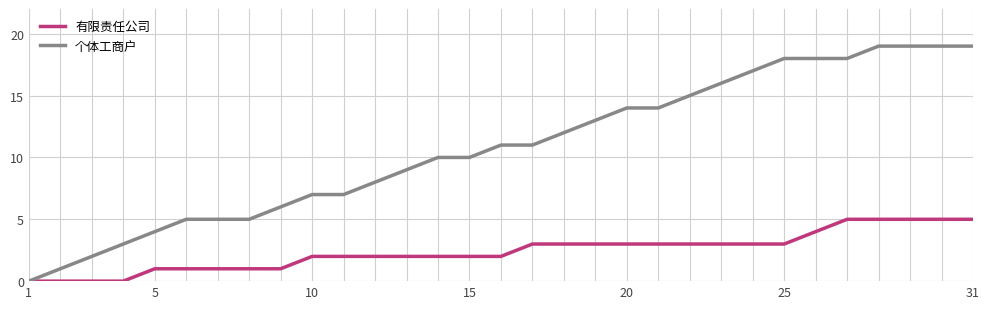

Which series has the widest spread of values?

个体工商户